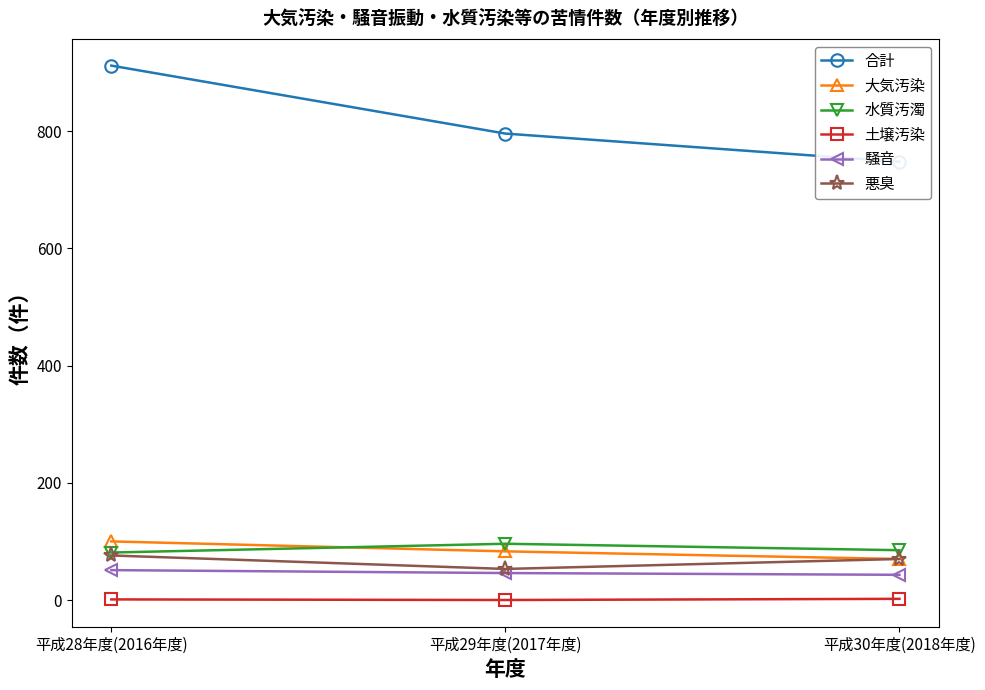

Which series has the largest range (max minus min)?

合計